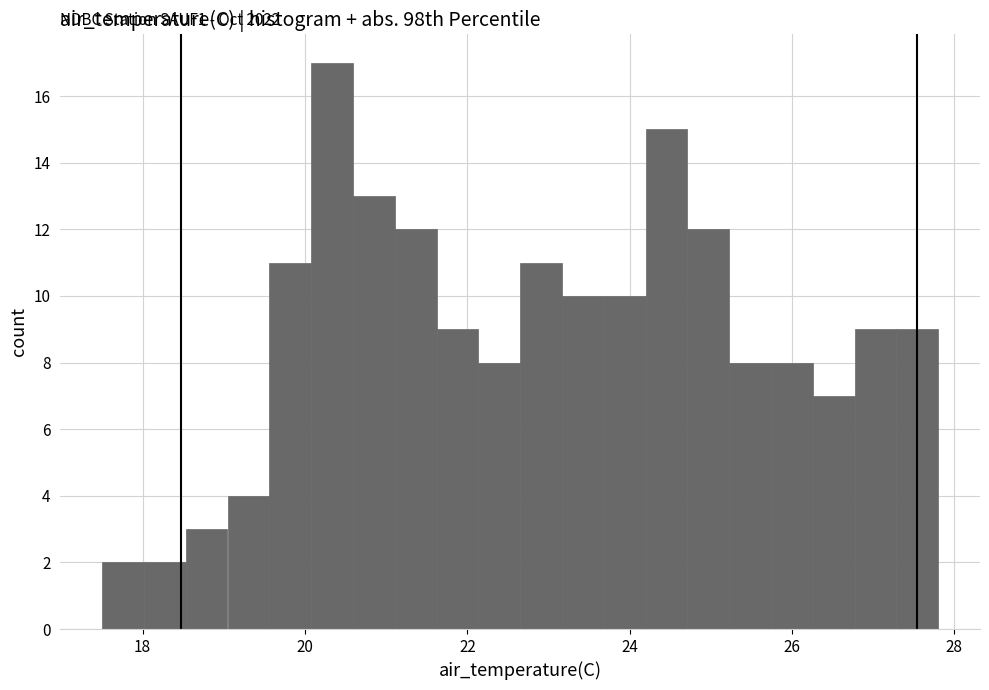

Around what value on the x-axis is the tallest bar? Give the approximate position of its centre, as read against the axis.

20.4